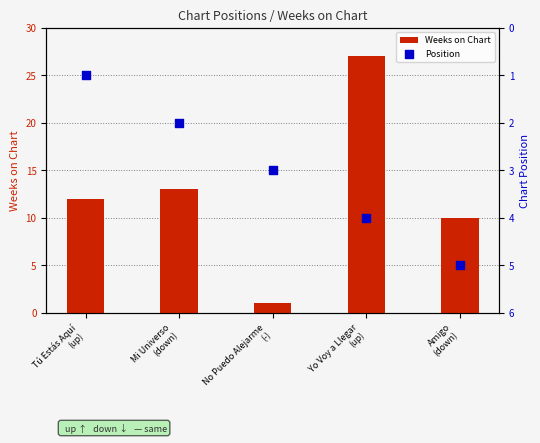

What are all the series names shown in the legend?

Weeks on Chart, Position